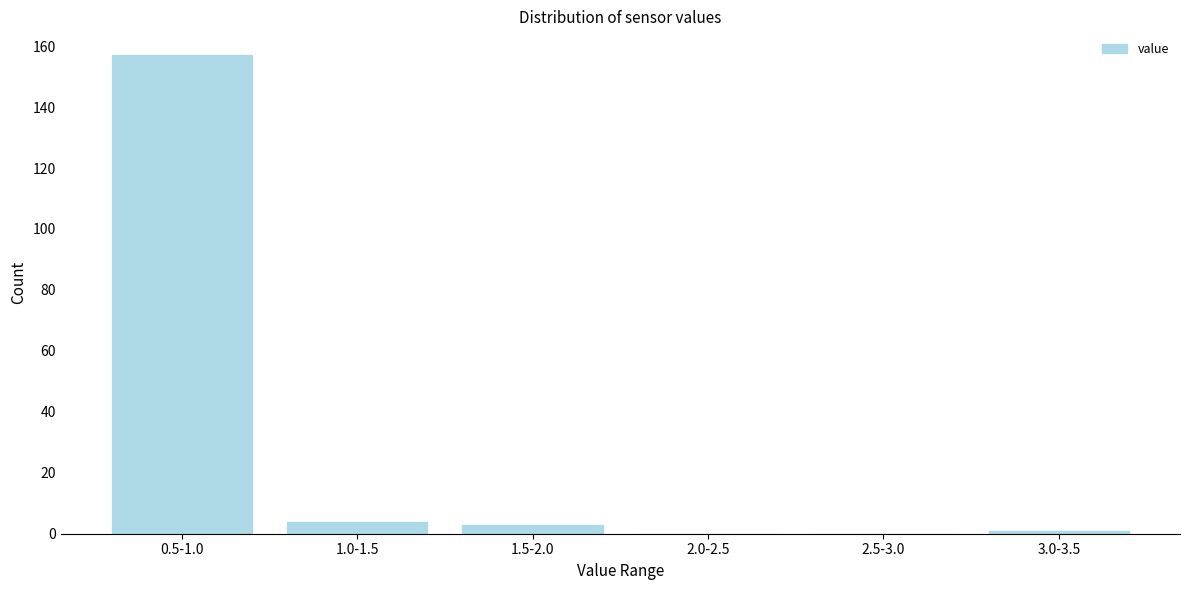

Reading right to left, what are all the values shown in this chart?

3.0-3.5=1	2.5-3.0=0	2.0-2.5=0	1.5-2.0=3	1.0-1.5=4	0.5-1.0=157